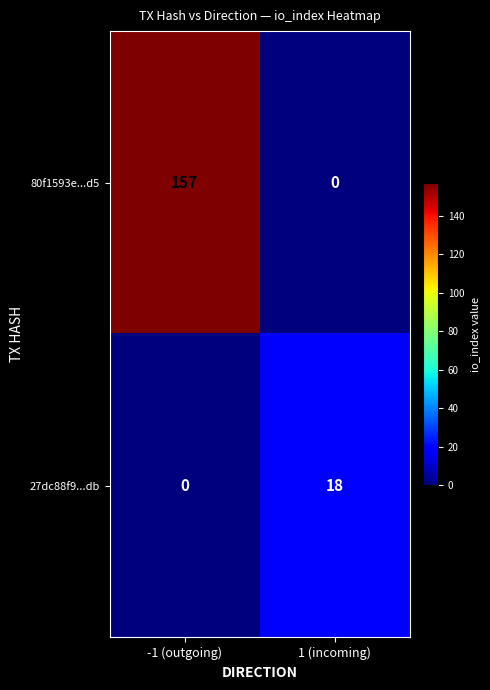

At which category is the sum across all series the highest?

-1 (outgoing)